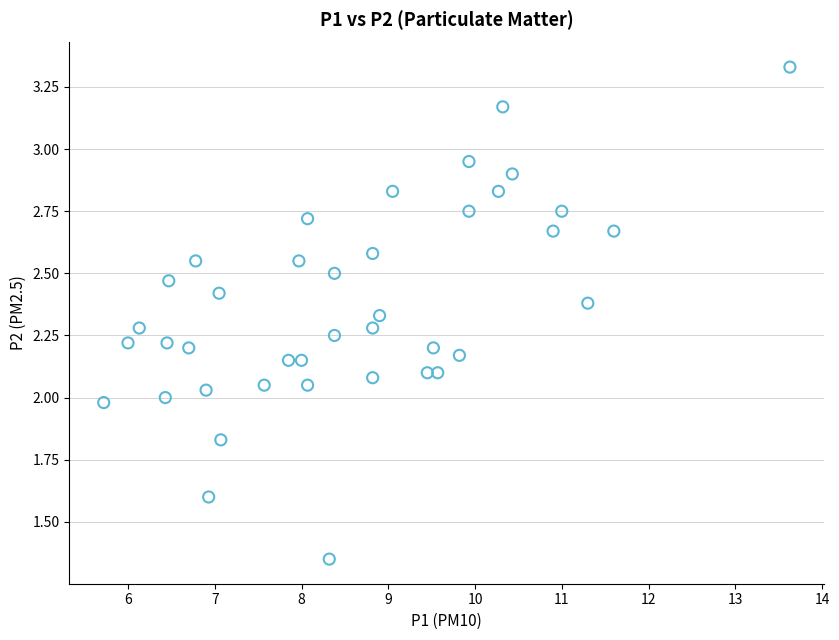

What is the range of X values (max minus min)?

7.9